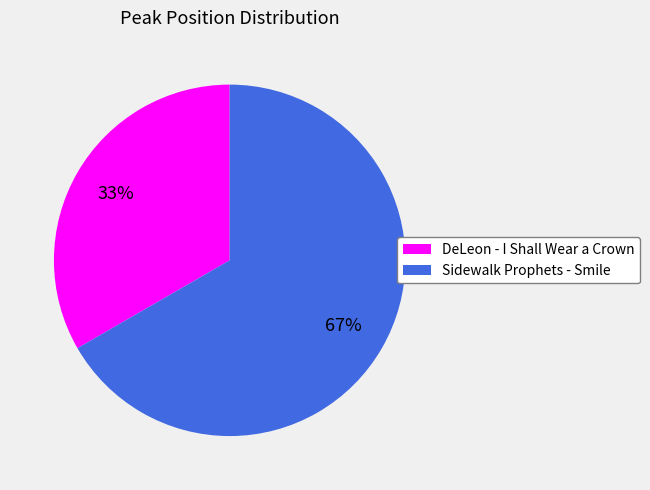

Is it true that DeLeon - I Shall Wear a Crown is 48% of the pie?

False